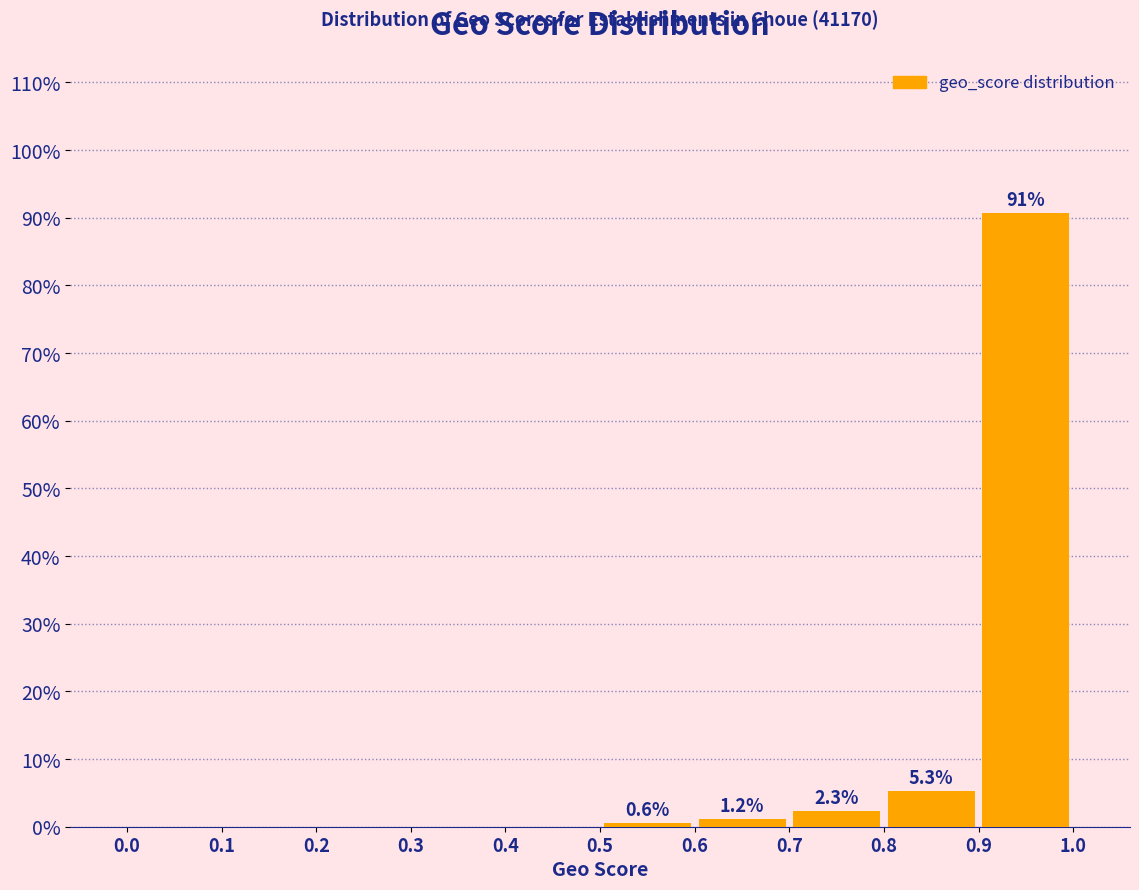

Over which range of the x-axis is the bar tallest?

0.9 to 1.0